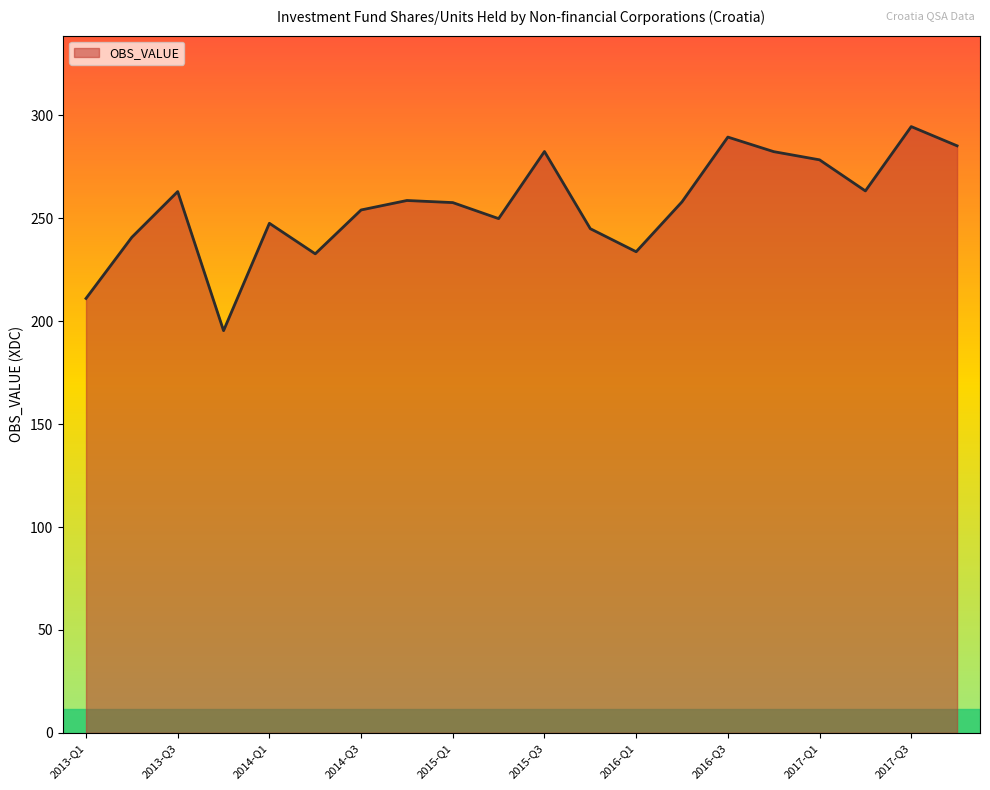

What is the greatest value displayed?

294.5